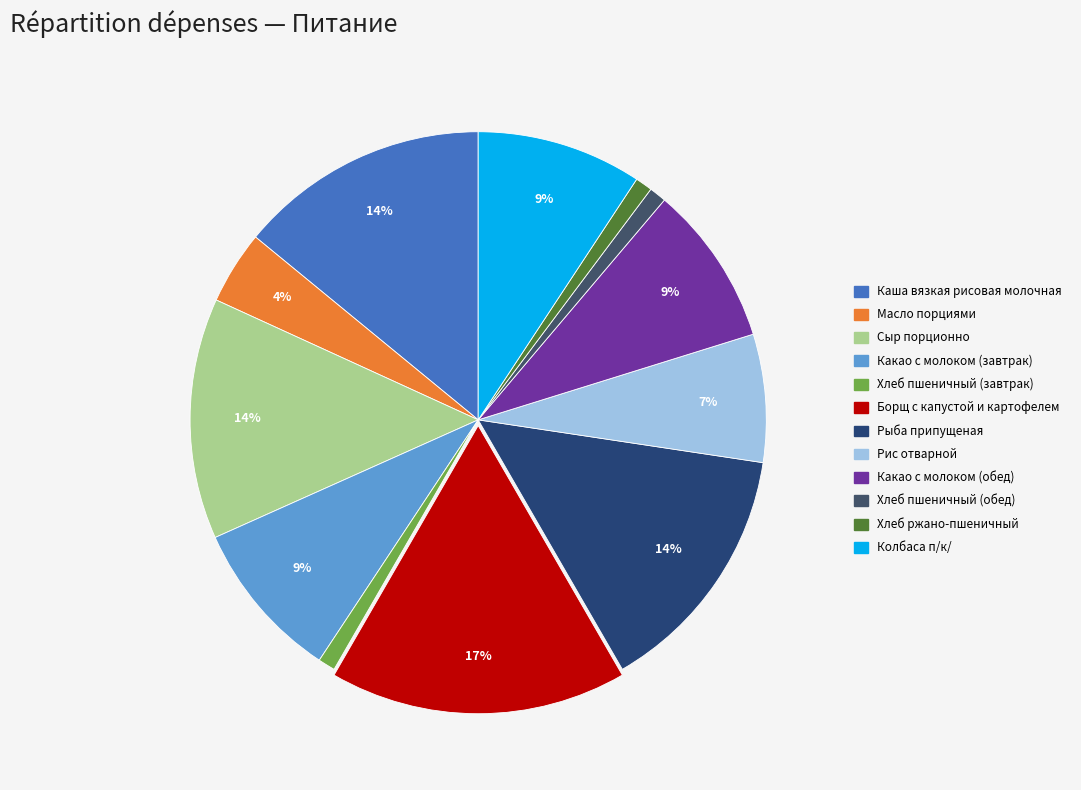

Approximately how many times larger is the value at Рис отварной compared to Хлеб пшеничный (обед)?

7.5